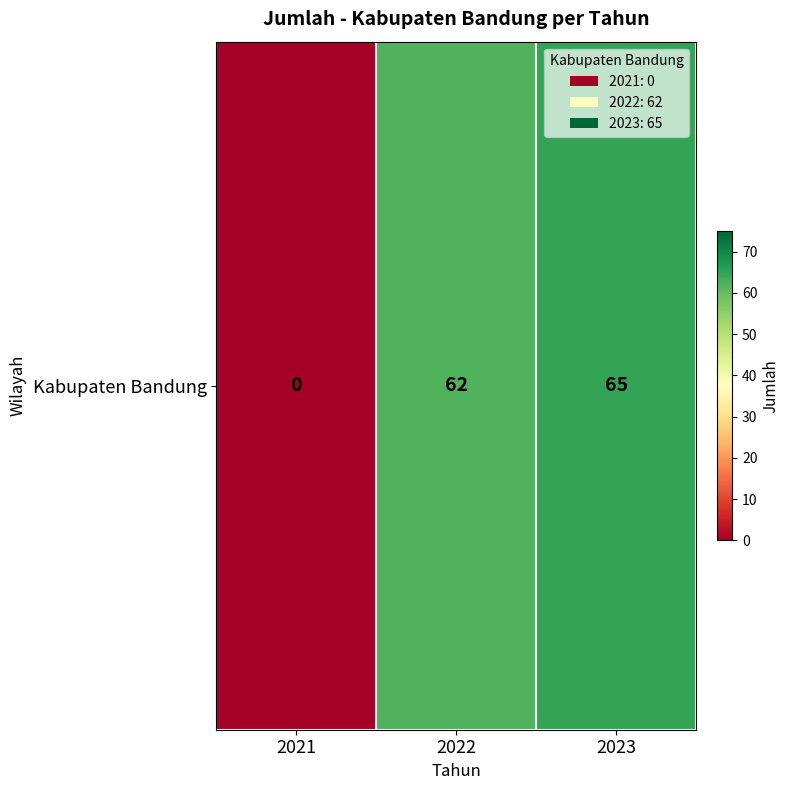

Is it true that the value at 2021 is 0?

True